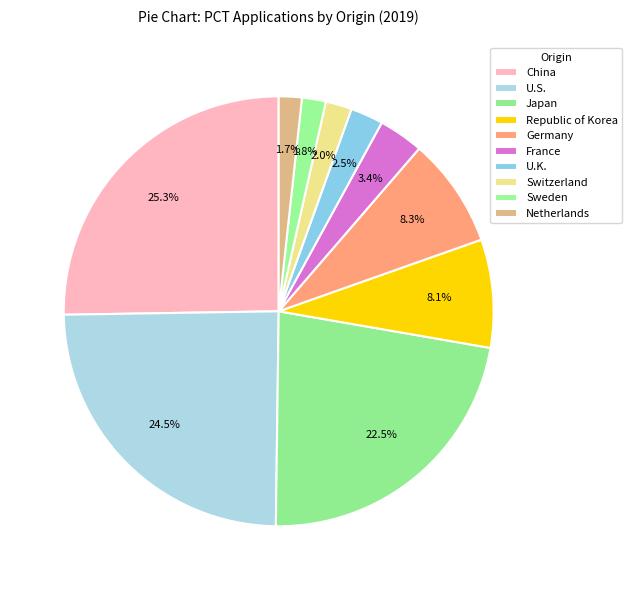

Count the number of slices in the pie.

10